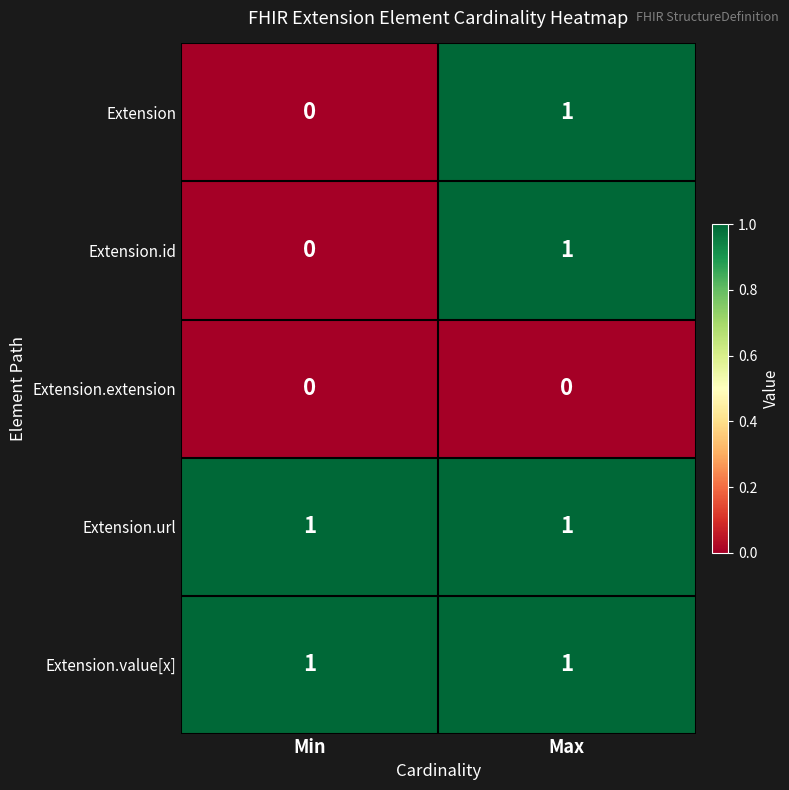

Reading left to right, transcribe all the data shown in this chart.

Extension: Min=0	Max=1
Extension.id: Min=0	Max=1
Extension.extension: Min=0	Max=0
Extension.url: Min=1	Max=1
Extension.value[x]: Min=1	Max=1